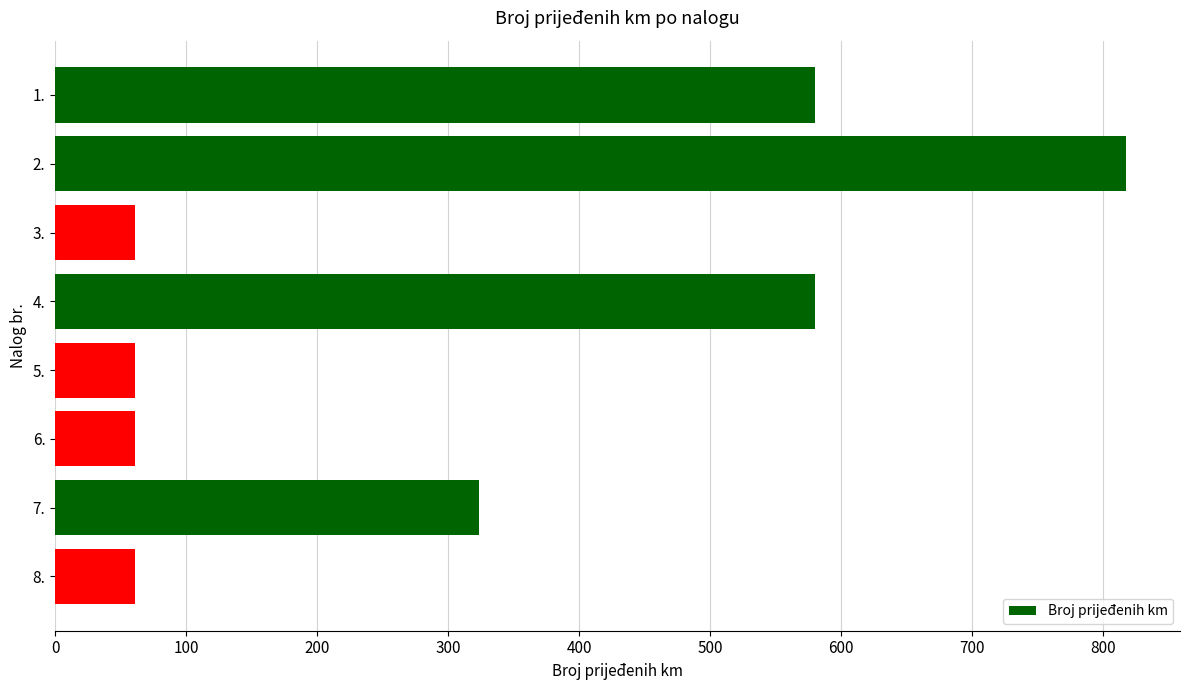

What is the value of the 2nd bar from the top?

818